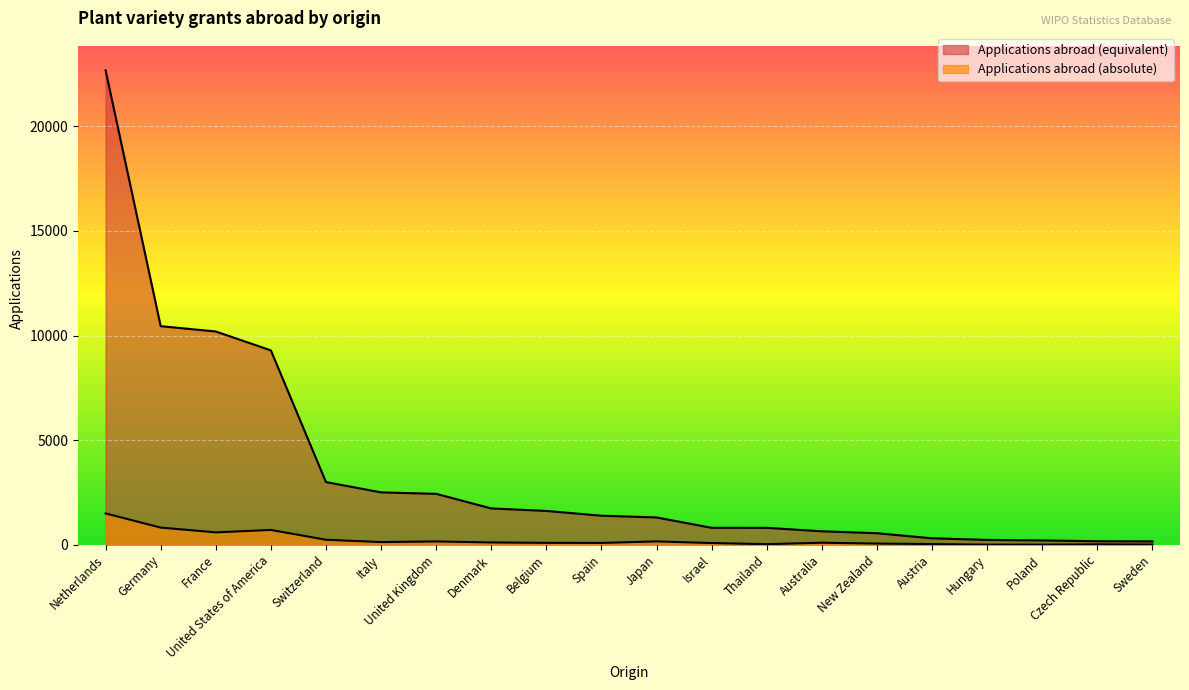

What is the sum of all Applications abroad (absolute) values?

5004